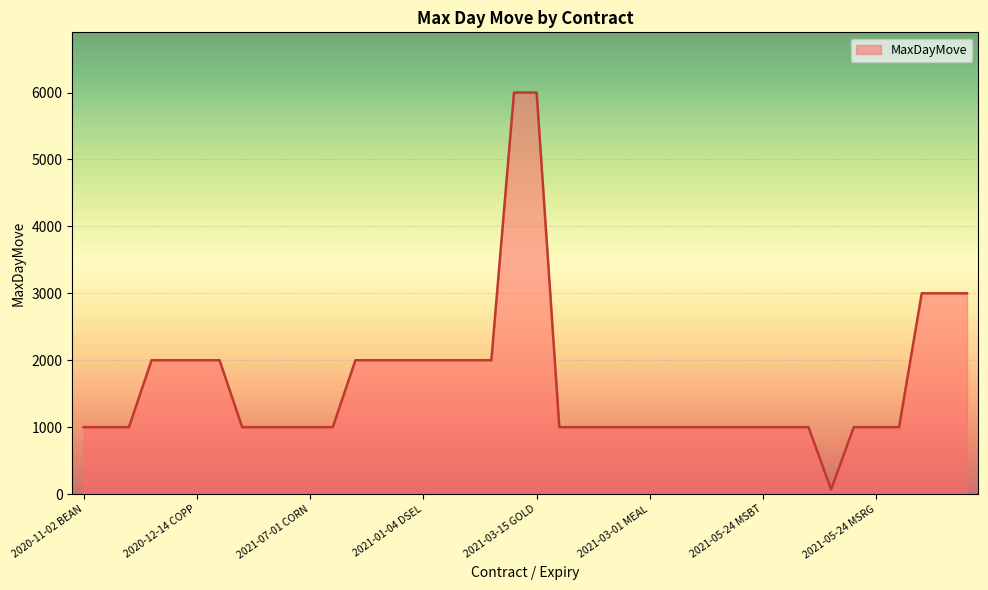

What is the maximum value shown in the chart?

6000